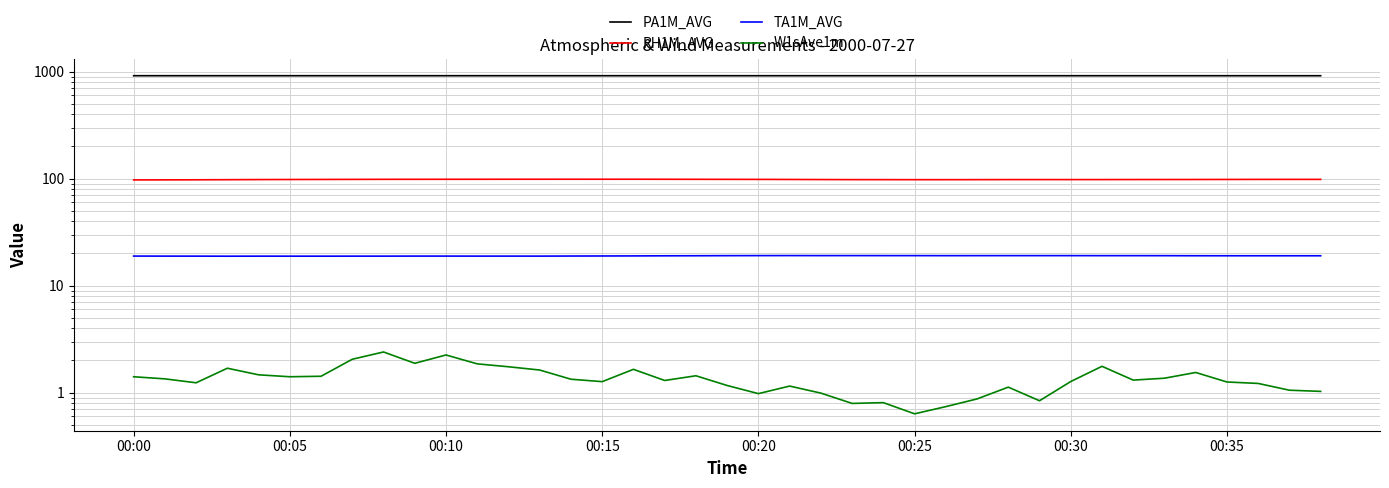

What is the total value across all series at 26?

1035.3